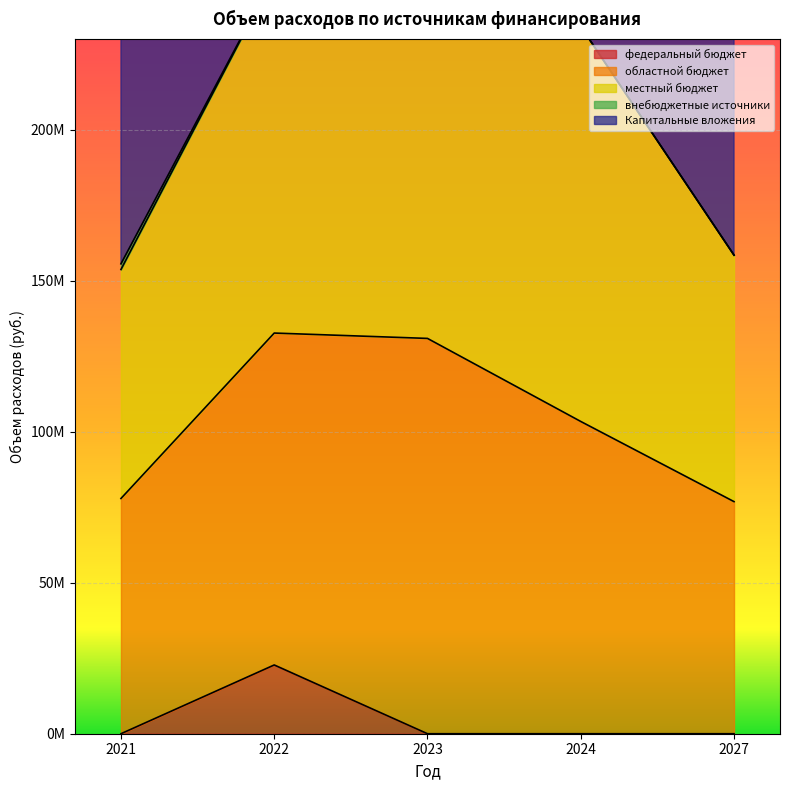

What is the greatest value displayed?

487815976.4